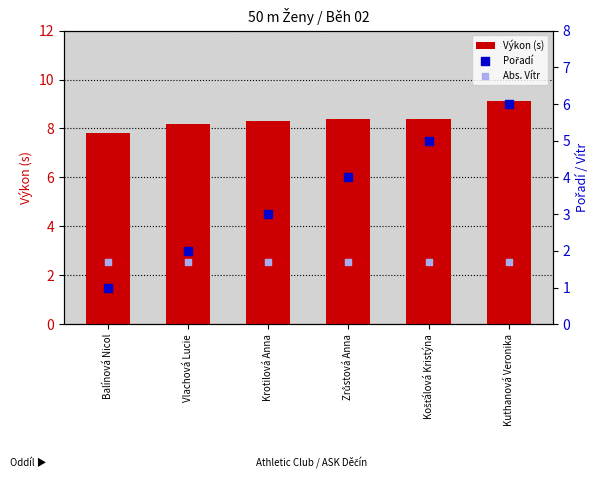

Which series contains the highest Y value?

Výkon (s)